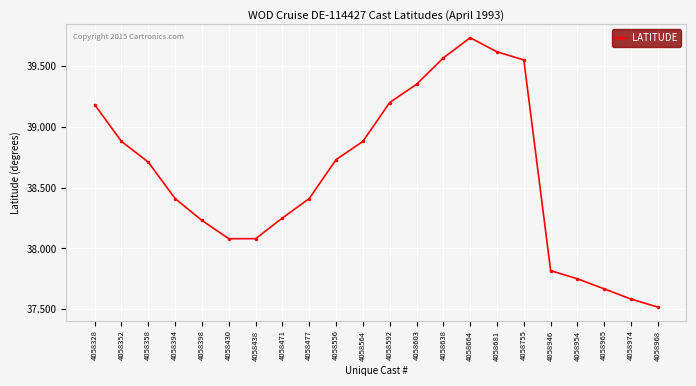

The chart shows a value of 37.5 at 4058968. True or false?

True